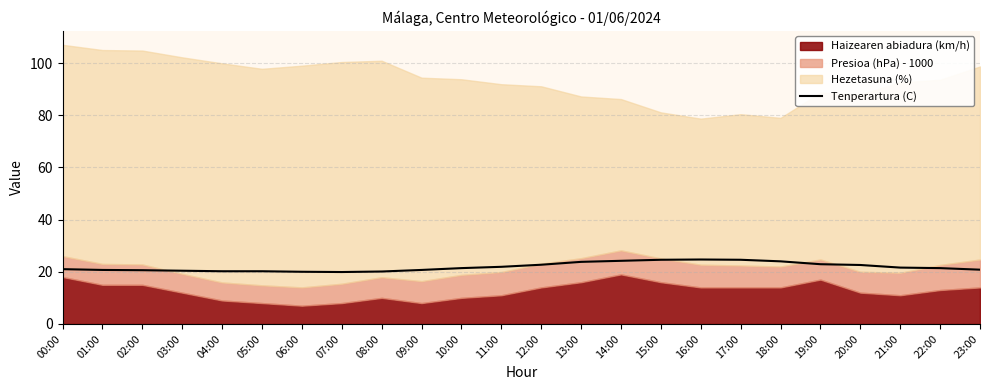

What is the difference between the second highest and second lowest values?

4.6